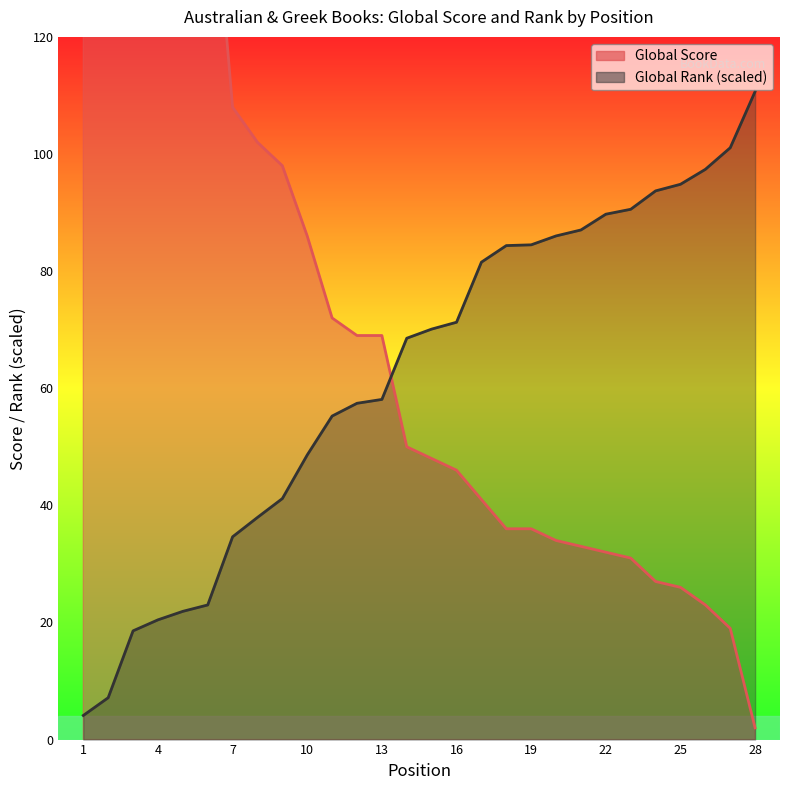

What is the value of the Global Rank (scaled) point at the 25th from the left?

94.8